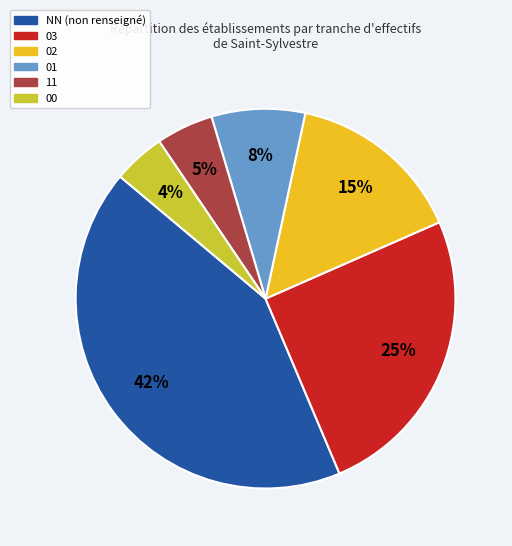

True or false: 03 accounts for 25% of the total.

True